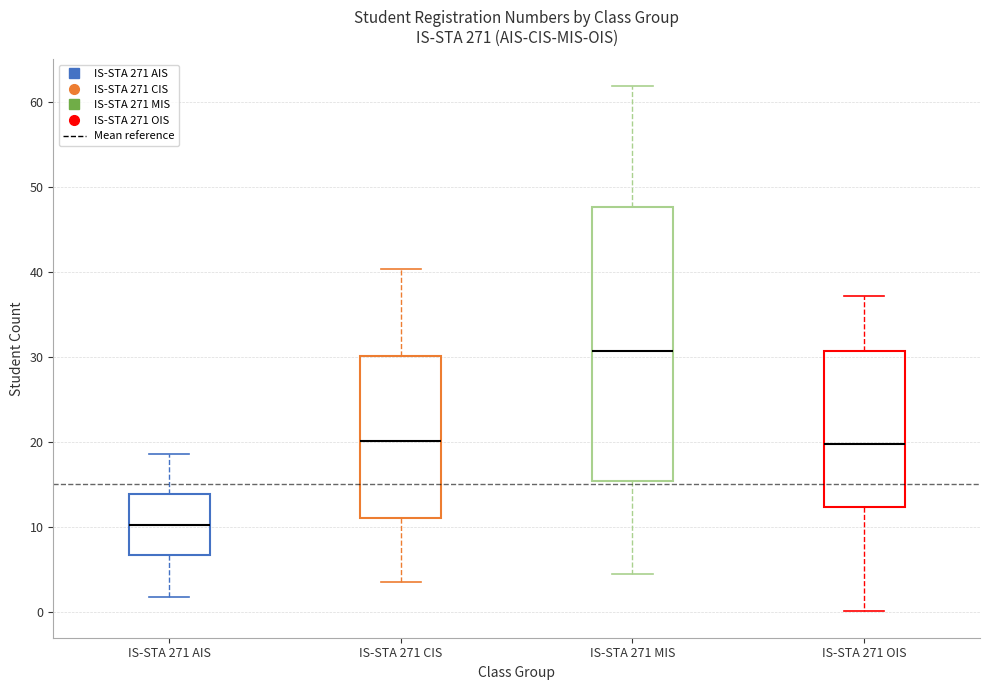

Where is the upper edge of the box for IS-STA 271 AIS on the y-axis? The values are not printed on the chart, so give them approximately, as read against the axis.

14